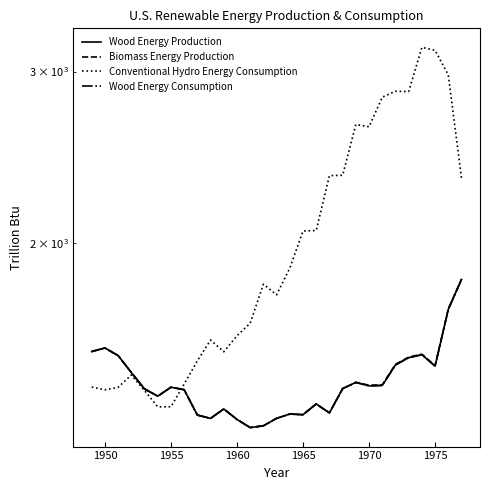

True or false: Wood Energy Production and Wood Energy Consumption intersect in this chart.

False